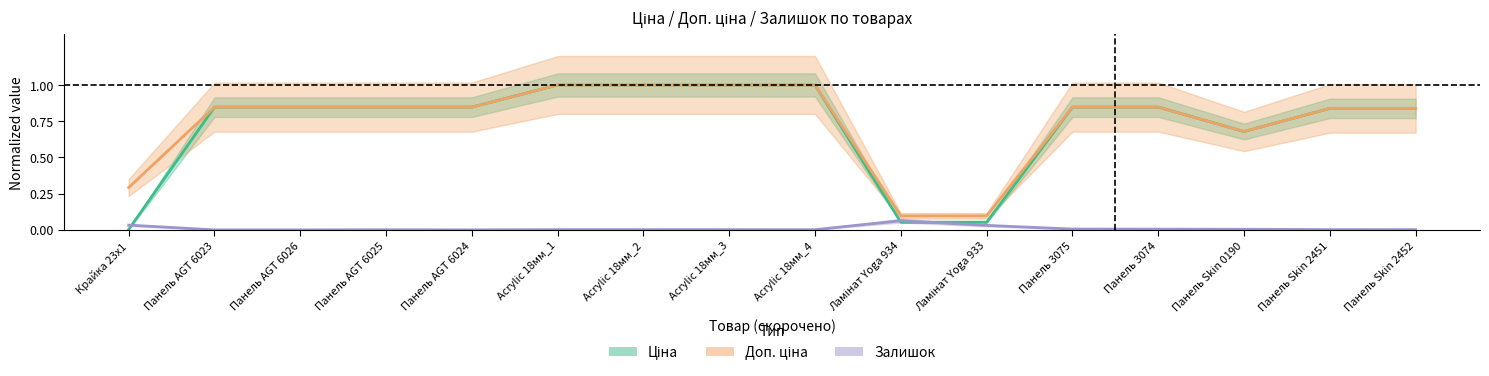

What is the value of the Доп. ціна point at the 12th from the left?

0.8